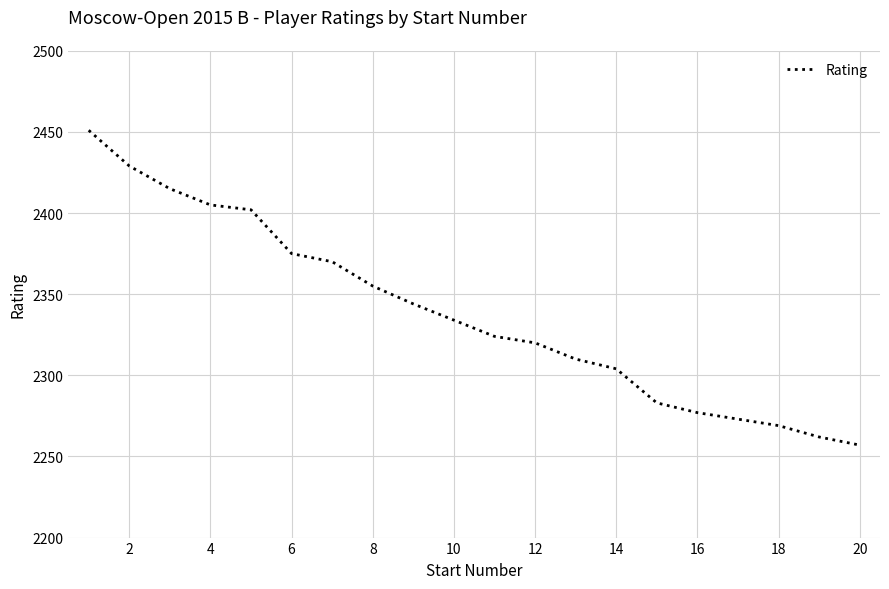

What is the sum of all values?

46759